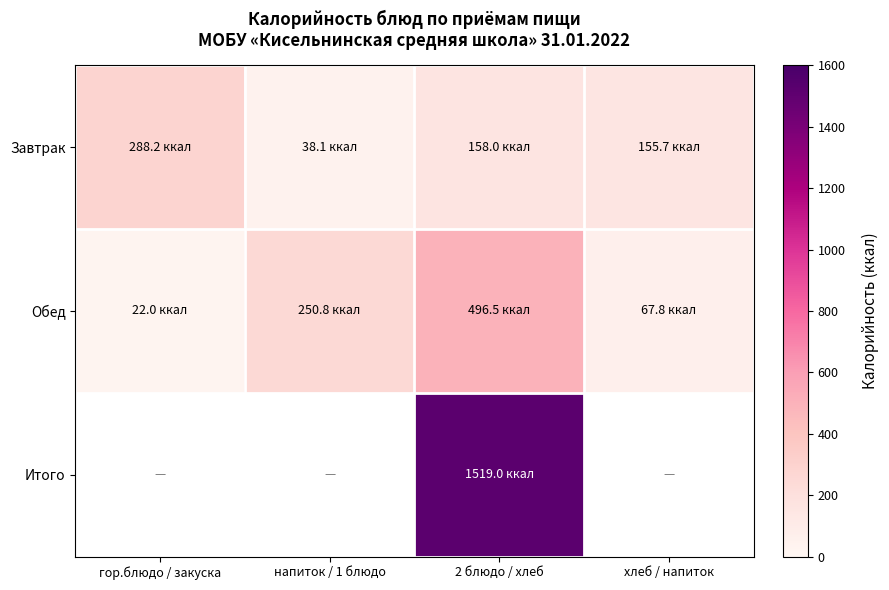

Rank the series by their maximum value, from lowest to highest.

Завтрак, Обед, Итого